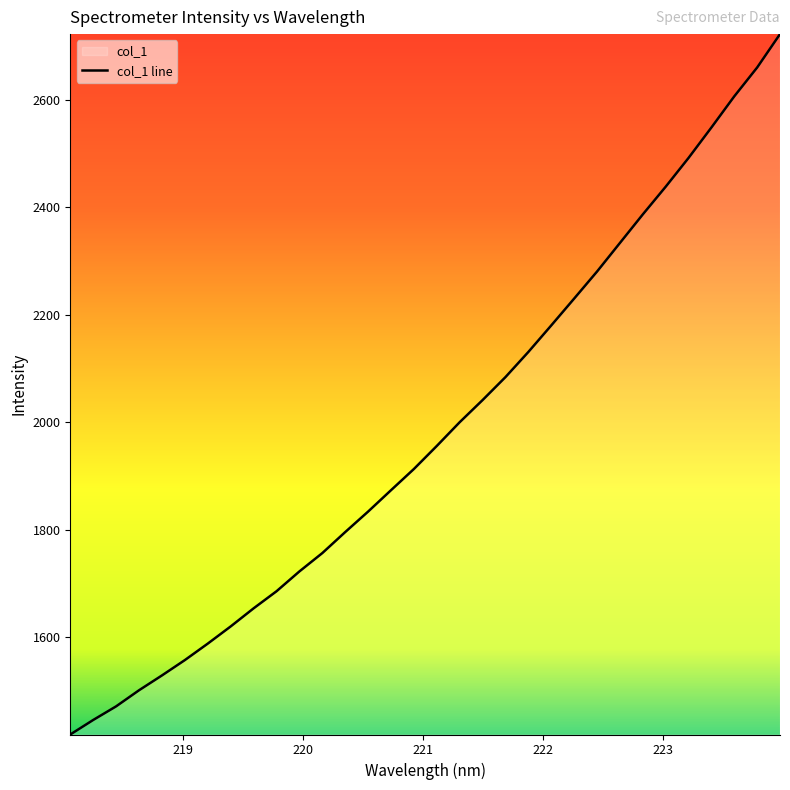

What is the difference between the maximum and minimum values?

1303.5